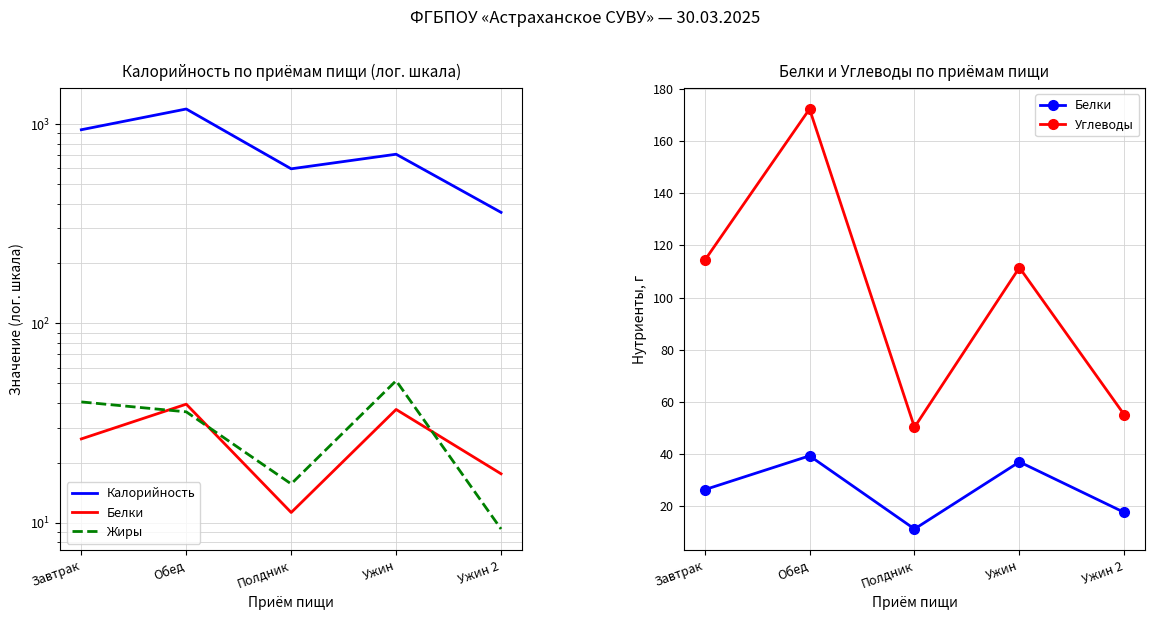

How many data points in Углеводы are less than 111?

2